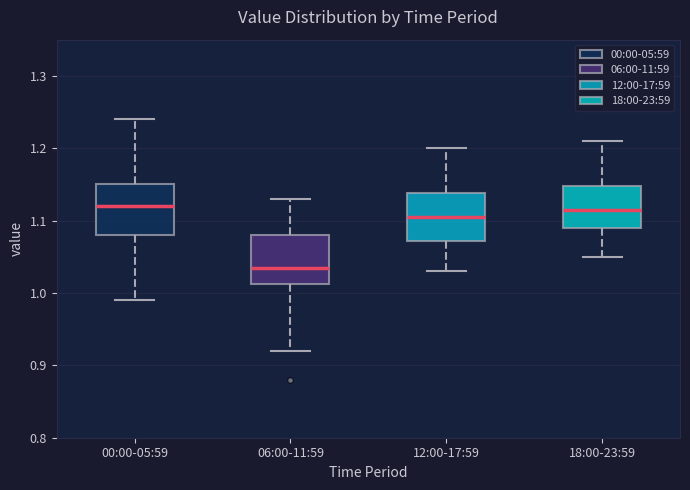

Reading left to right, transcribe this box plot: for each box, give where its median line is, the range the box spans, and where its two whiskers end, as read against the y-axis. The values are not printed on the chart, so give them approximately, as read against the axis.

00:00-05:59: median 1.12, box 1.08 to 1.15, whiskers 0.99 to 1.24
06:00-11:59: median 1.04, box 1.01 to 1.08, whiskers 0.92 to 1.13
12:00-17:59: median 1.11, box 1.07 to 1.14, whiskers 1.03 to 1.20
18:00-23:59: median 1.12, box 1.09 to 1.15, whiskers 1.05 to 1.21